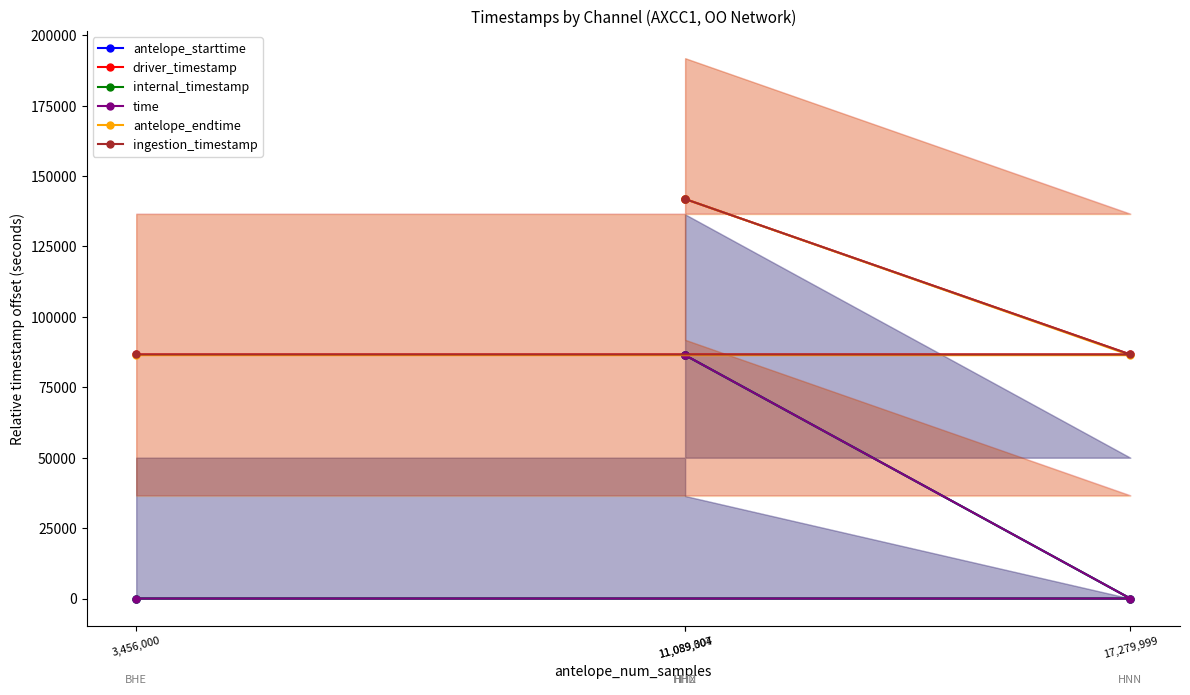

Is this an area chart (filled region under the line)?

No